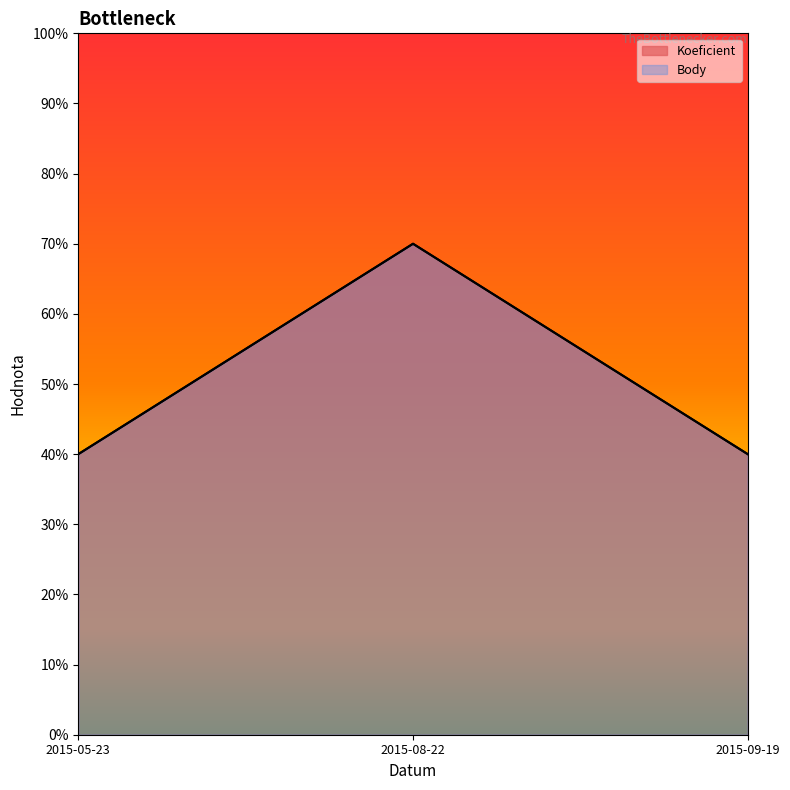

Reading left to right, transcribe all the data shown in this chart.

Koeficient: 4	7	4
Body: 4	7	4